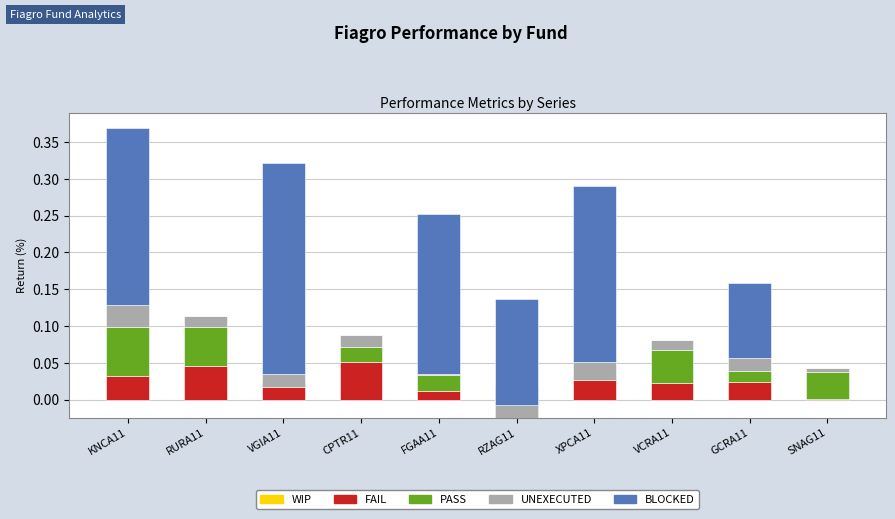

Between KNCA11 and FGAA11, which series saw the biggest shift?

PASS